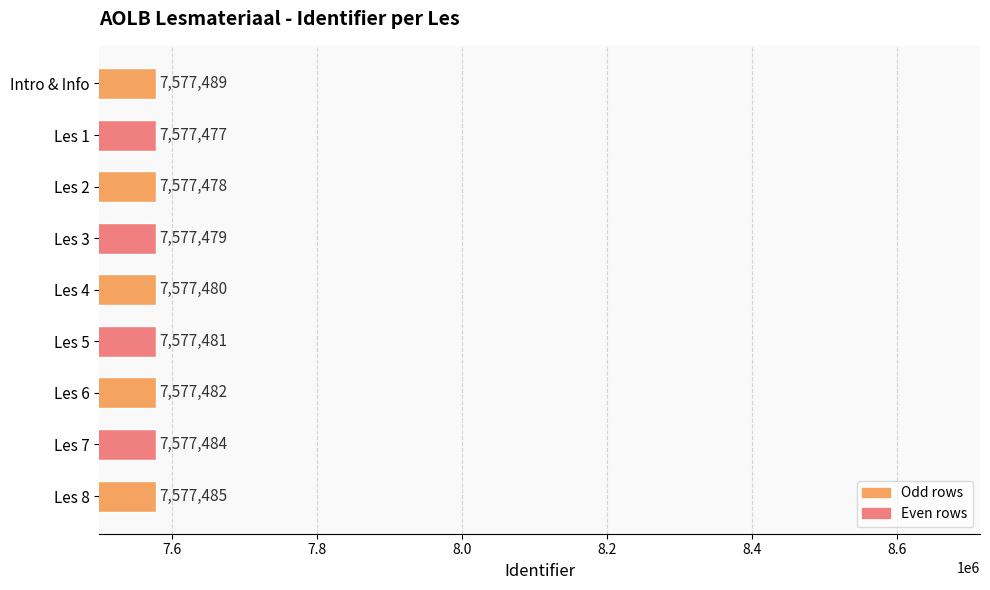

Are the bars grouped side by side (vs. stacked)?

No